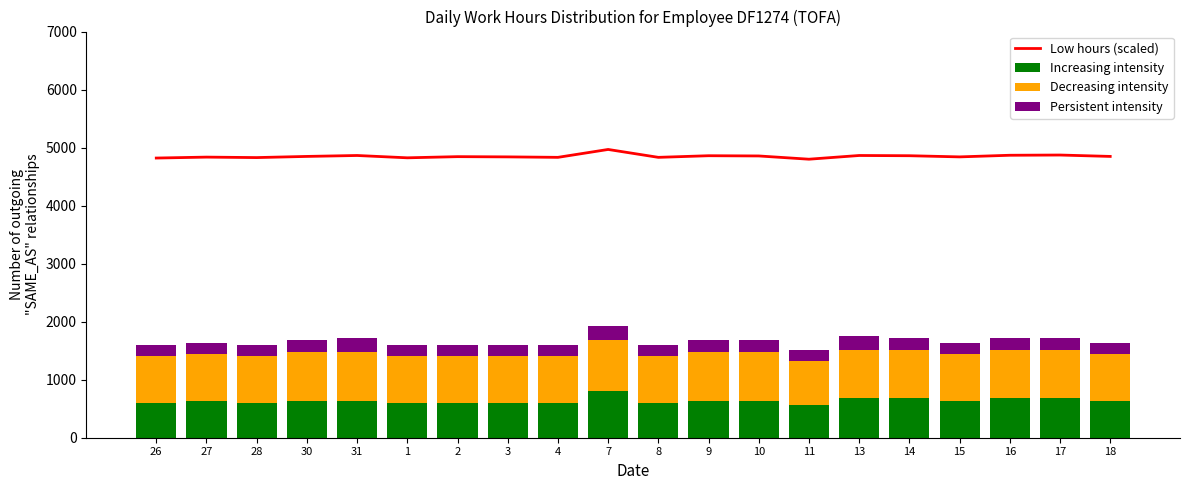

What position from the left is 30?

4